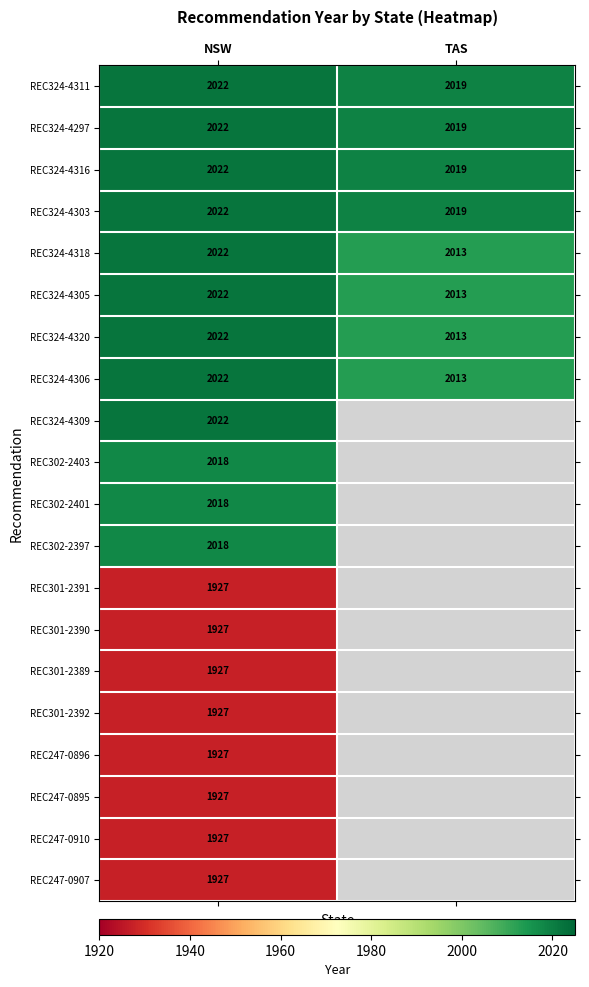

The value of REC302-2401 at NSW is 780. True or false?

False